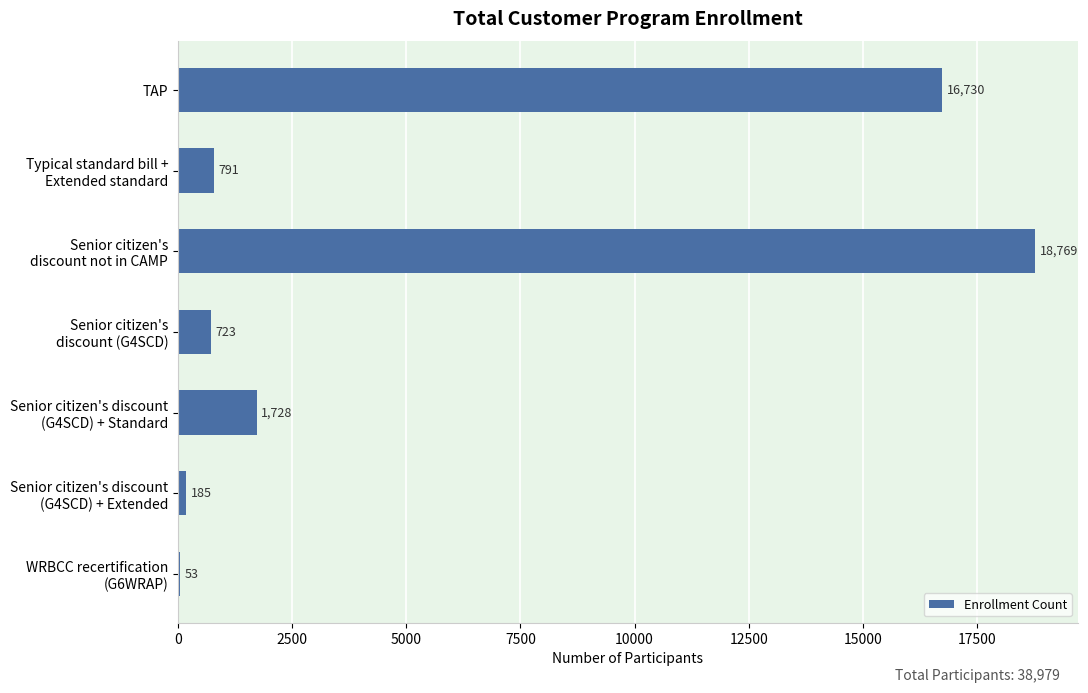

True or false: the data shows 16730 at TAP.

True